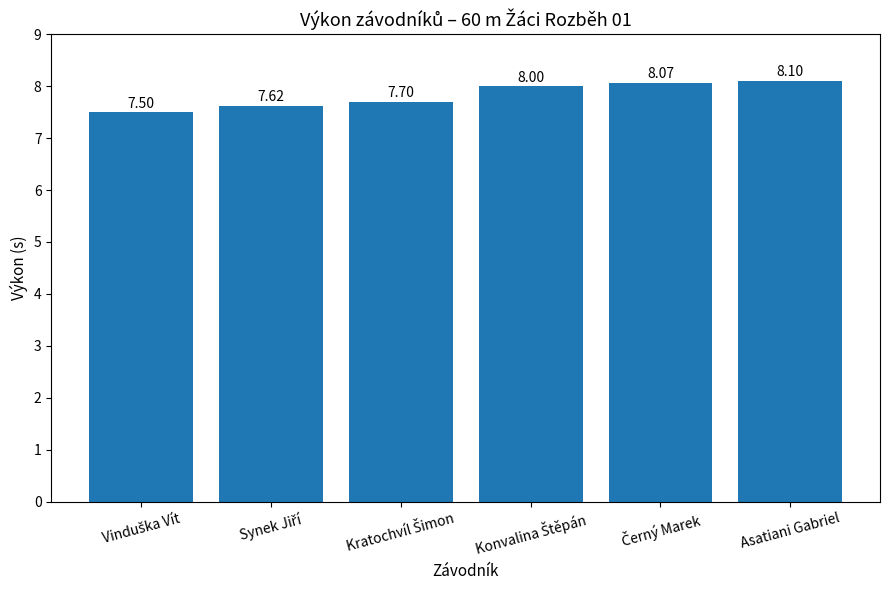

Which label corresponds to the largest value in the chart?

Asatiani Gabriel